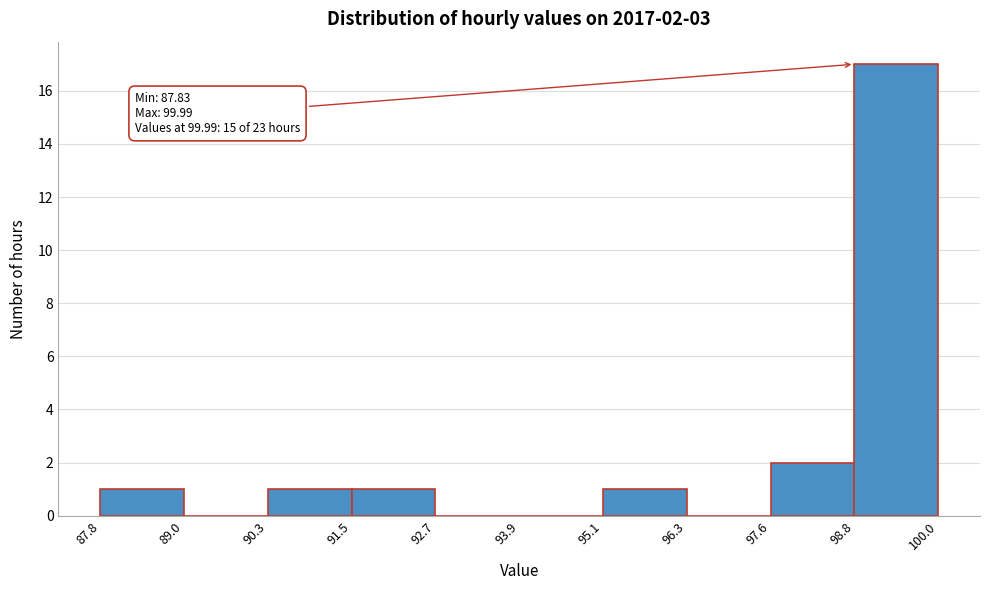

Which range on the x-axis has the tallest bar?

98.8 to 100.0